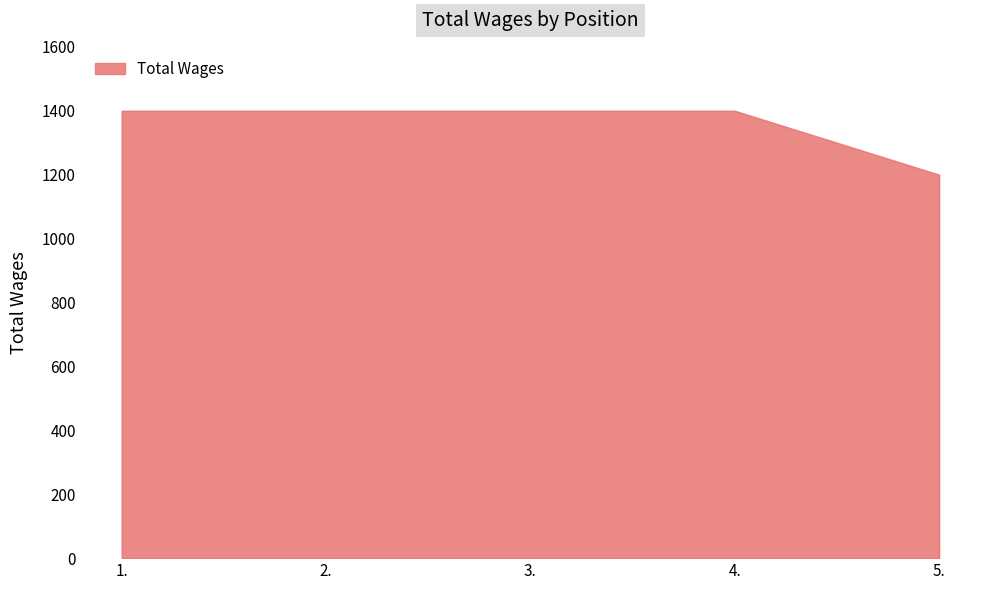

What is the change in value from 1. to 5.?

-200